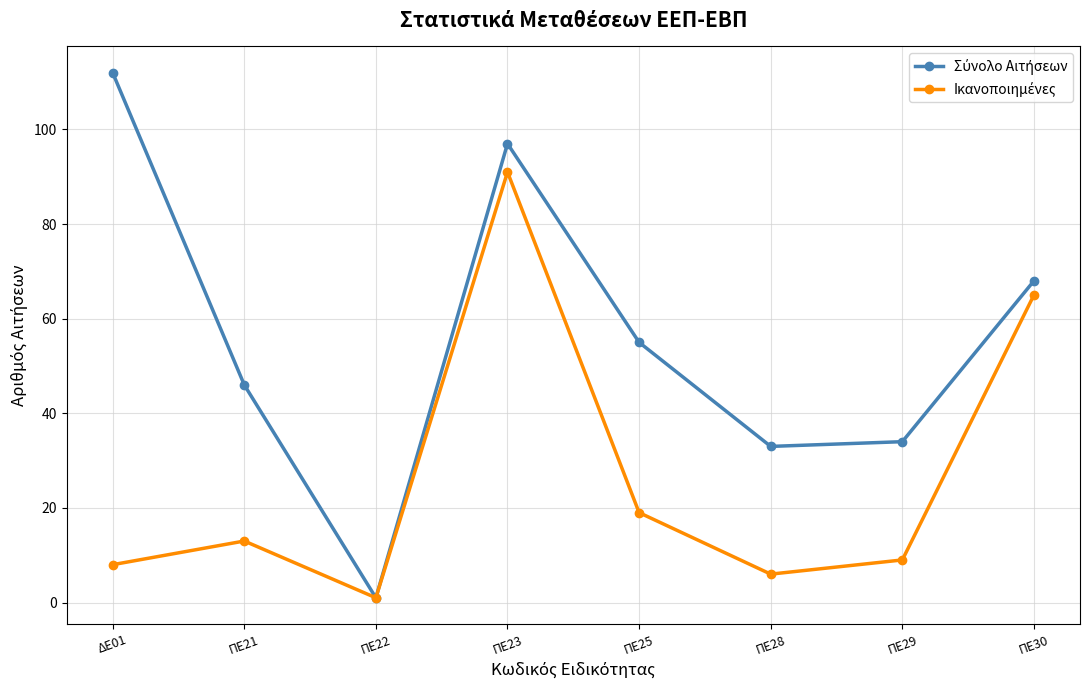

What is the spread (max minus min) of values at ΠΕ29?

25